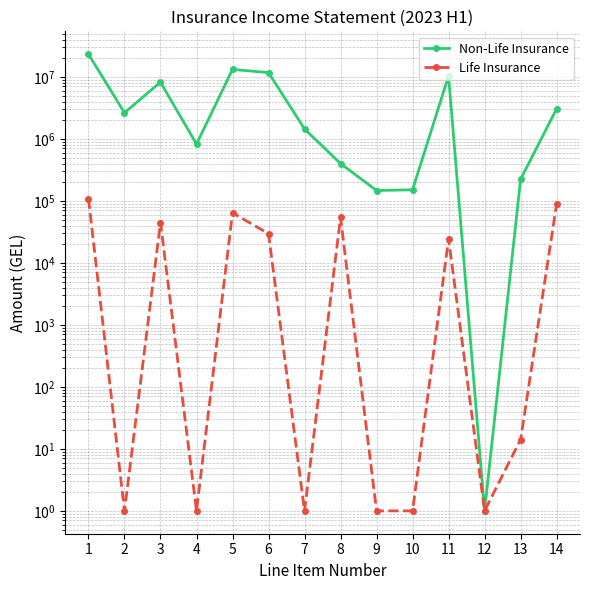

Rank the series by their maximum value, from highest to lowest.

Non-Life Insurance, Life Insurance